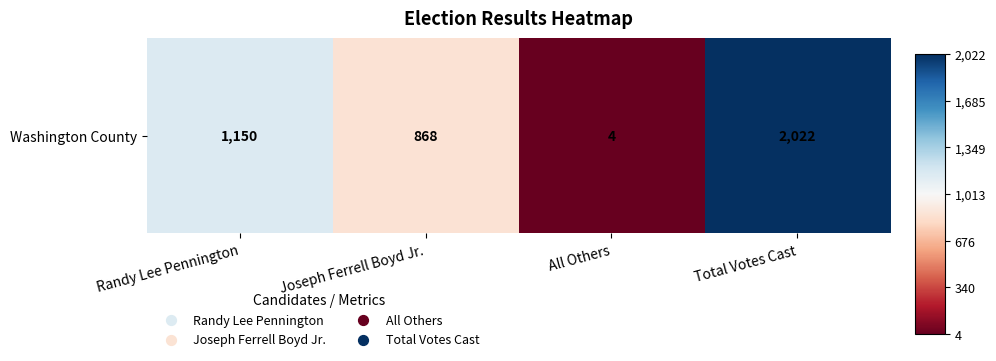

What is the smallest value displayed?

4